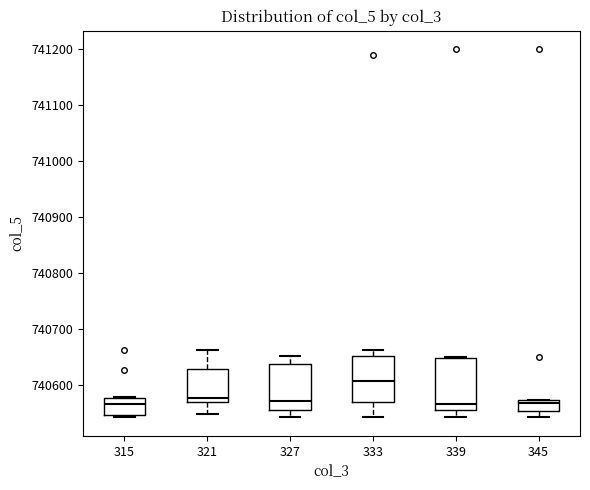

Which box's median line is the highest?

333